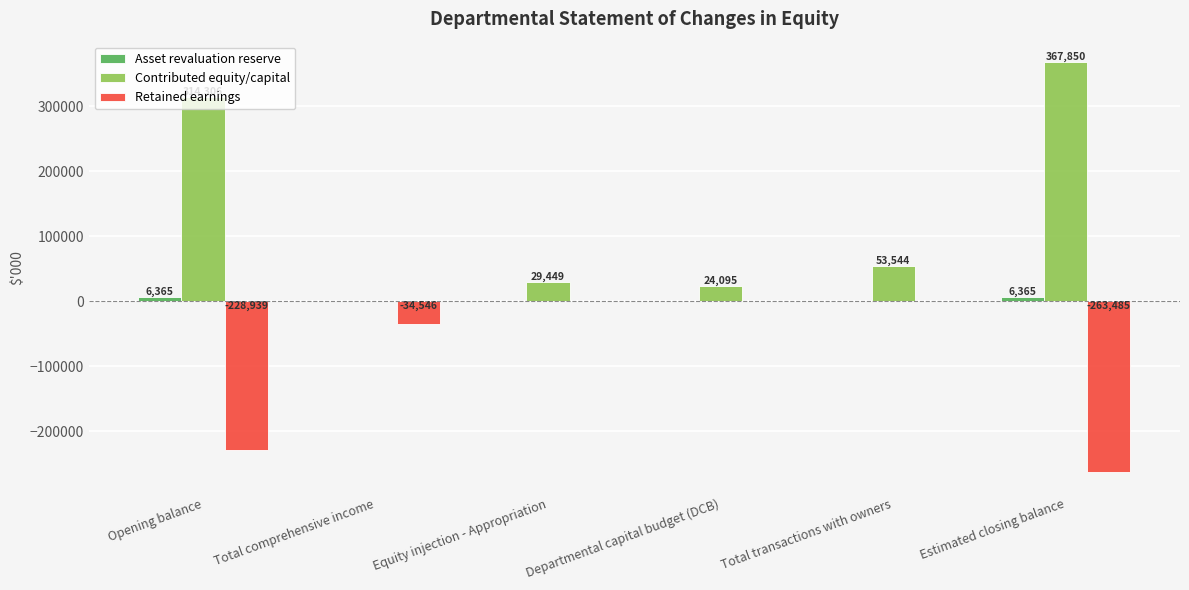

What is the total value across all series at Total transactions with owners?

53544